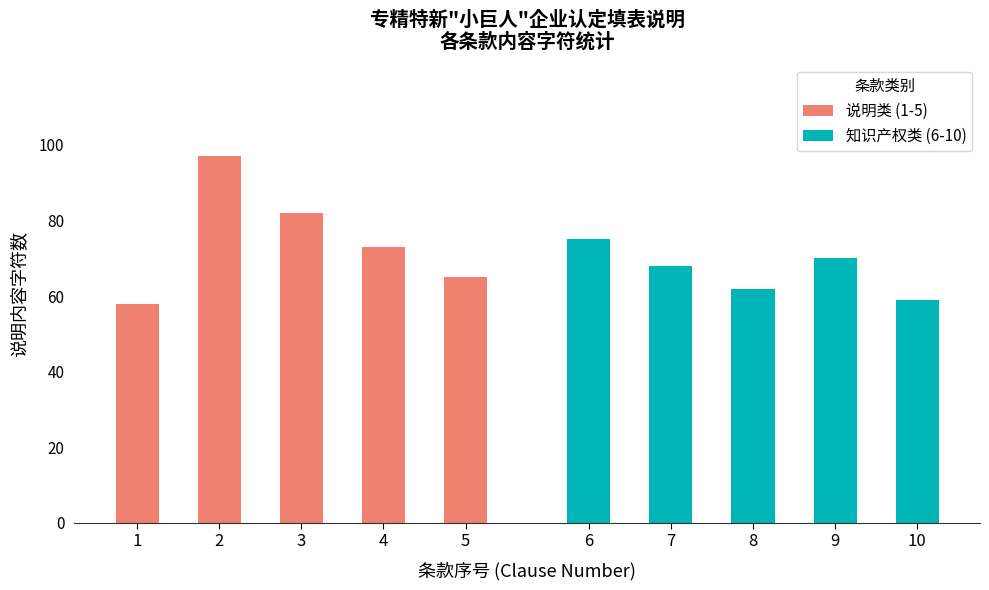

True or false: 说明类 (1-5) has a value of 115 at 4.

False